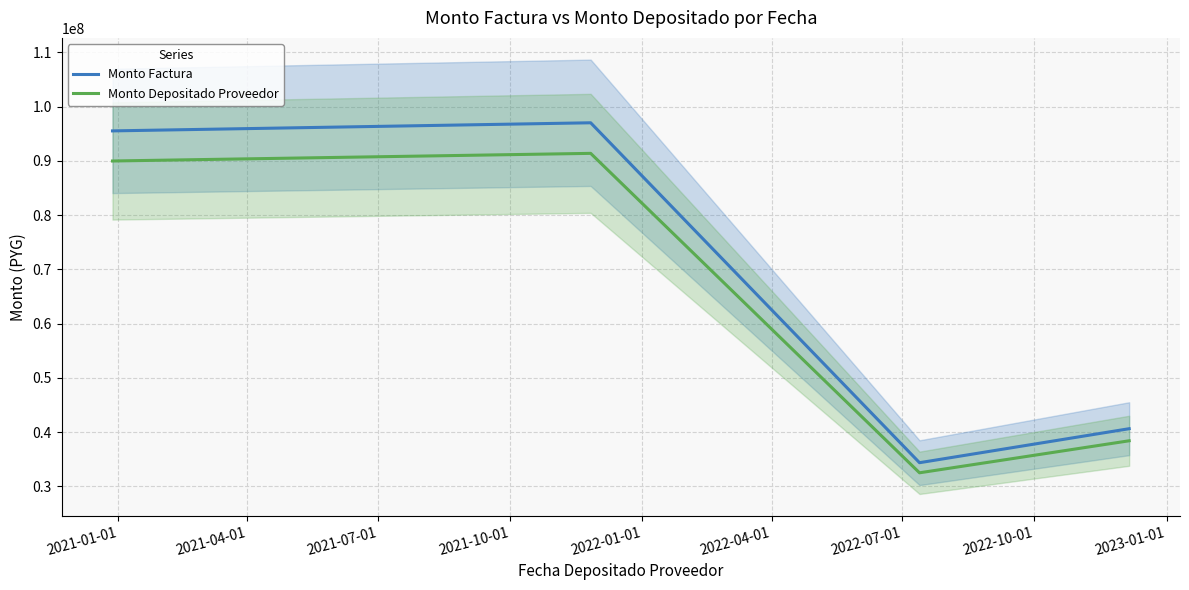

Rank the series by their average value, from lowest to highest.

Monto Depositado Proveedor, Monto Factura